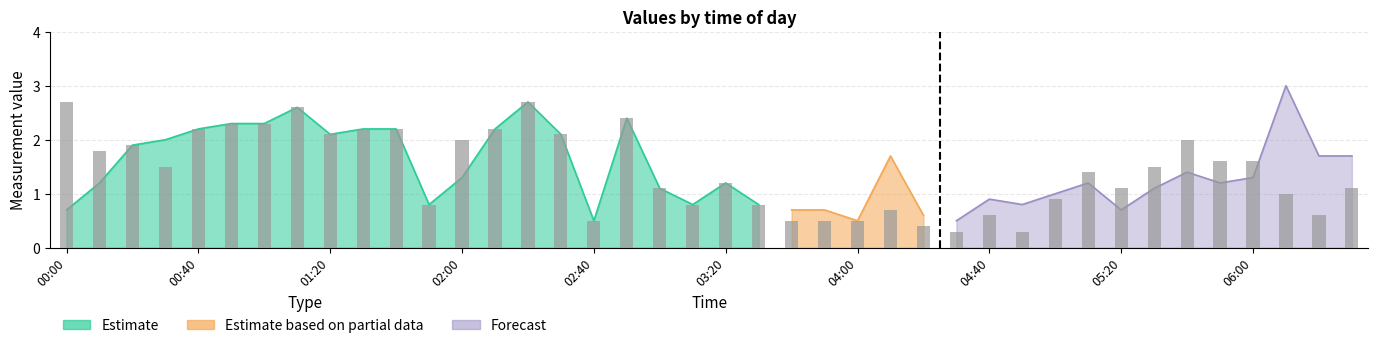

What is the sum of all values?

57.0